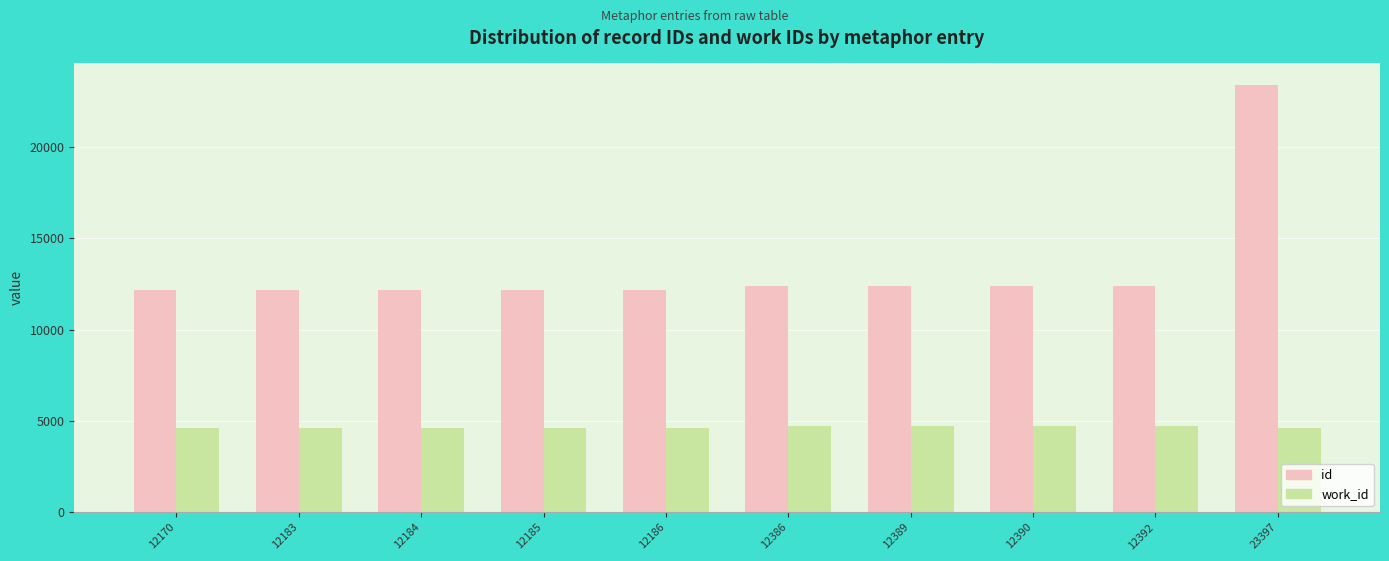

Which series has the largest range (max minus min)?

id